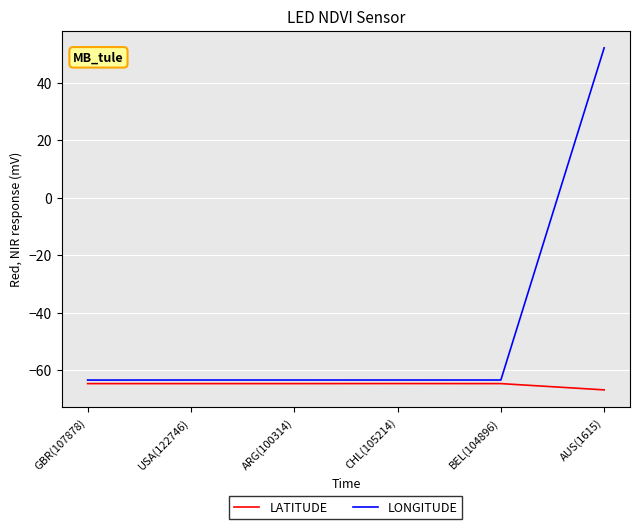

Rank the series by their average value, from lowest to highest.

LATITUDE, LONGITUDE